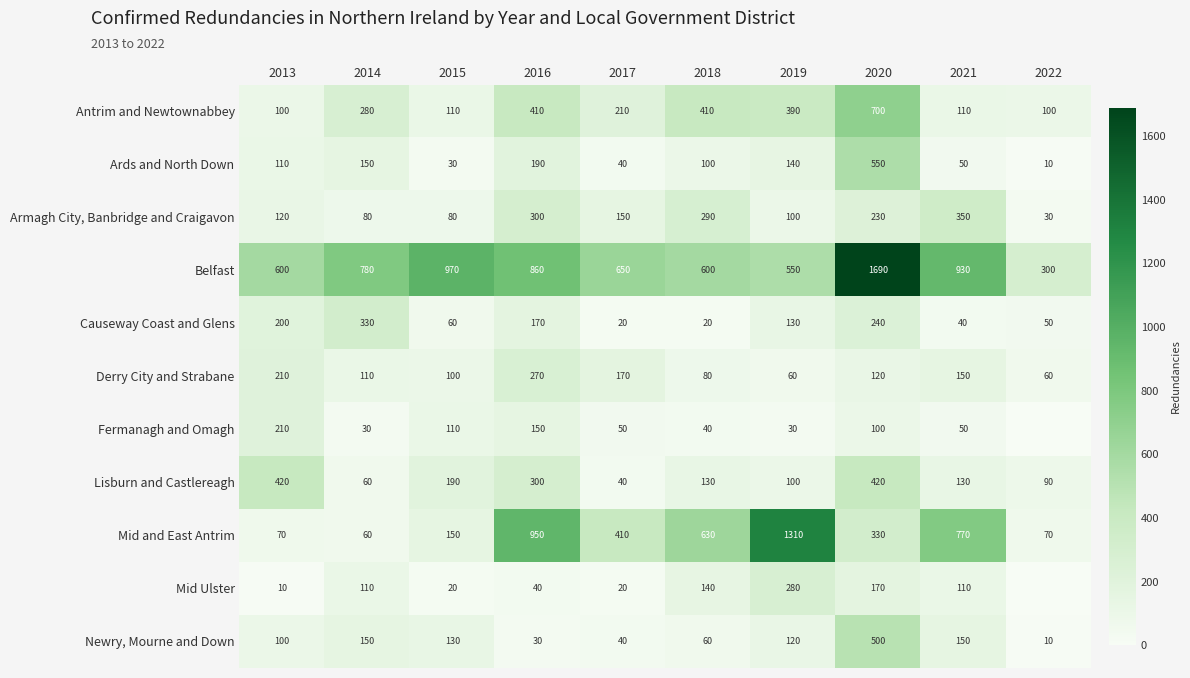

Is the value of Derry City and Strabane at 2020 greater than the value of Mid Ulster at 2016?

Yes